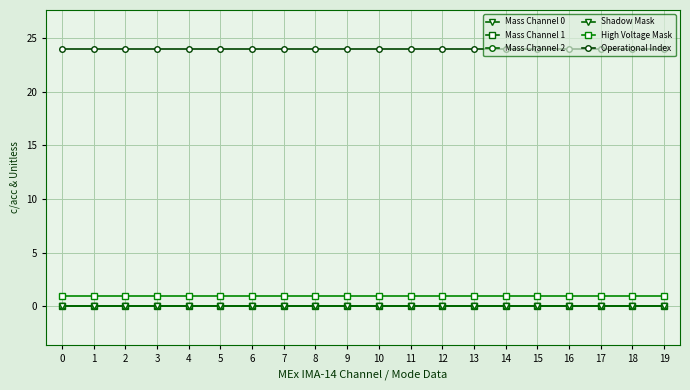

Does the chart have visible grid lines?

Yes